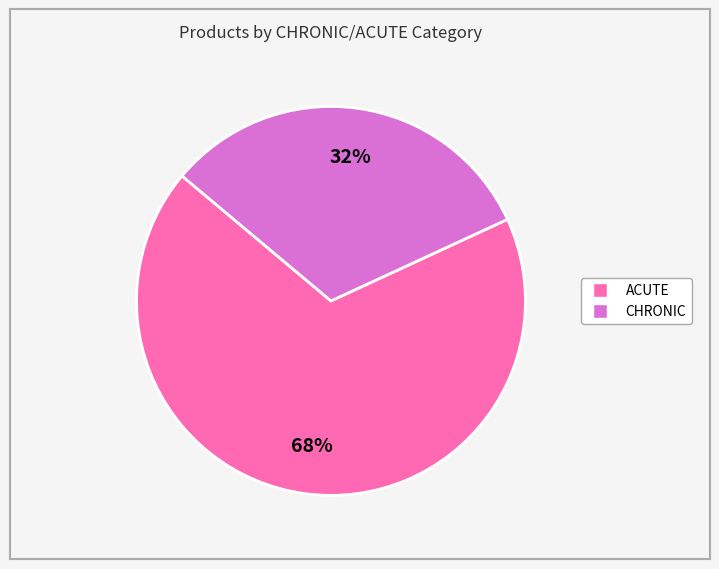

Do CHRONIC and ACUTE together represent more than half of the pie?

Yes